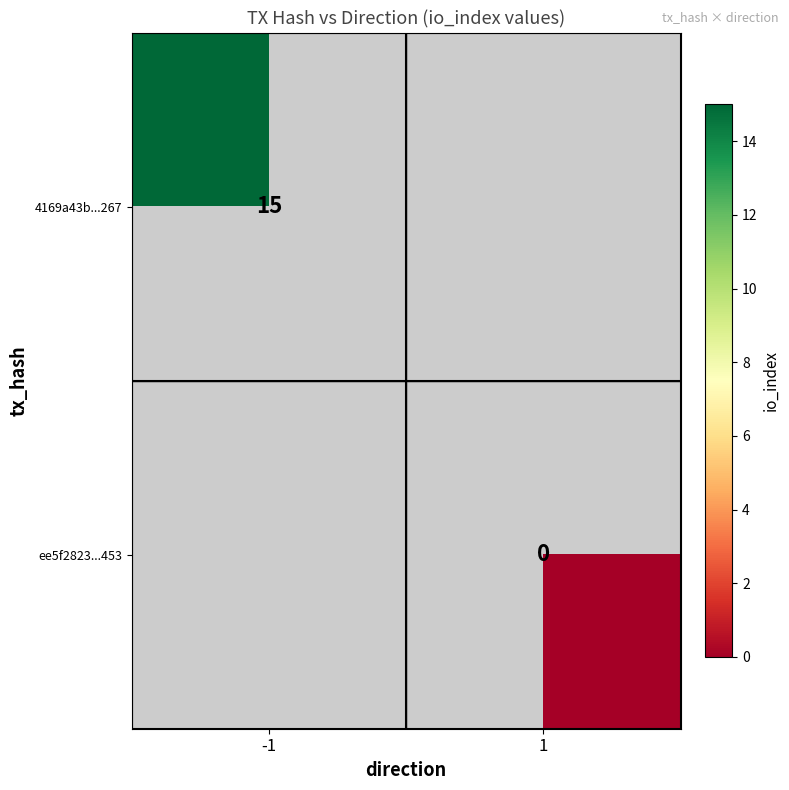

The 4169a43b...267 series shows 15 at -1. True or false?

True